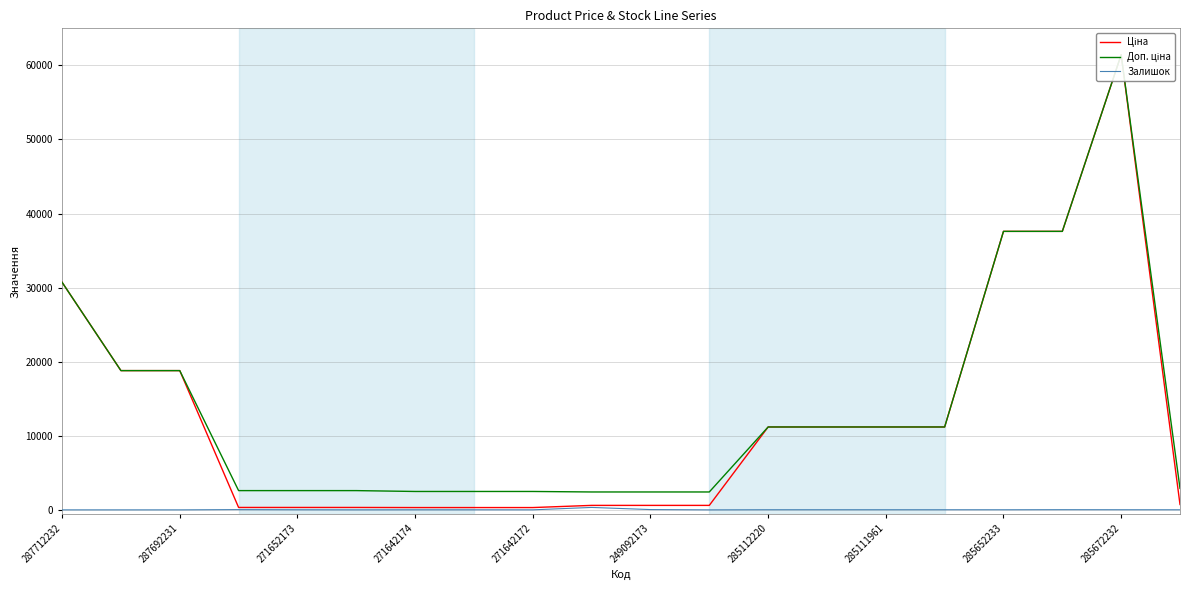

How many data points in Залишок are less than 15?

10